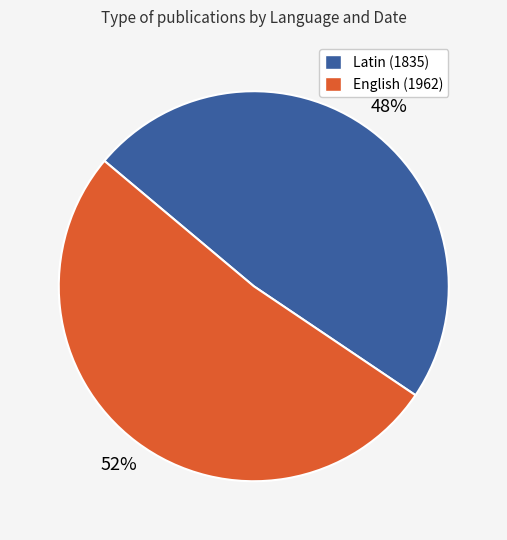

To the nearest percent, what is the average slice percentage?

50%